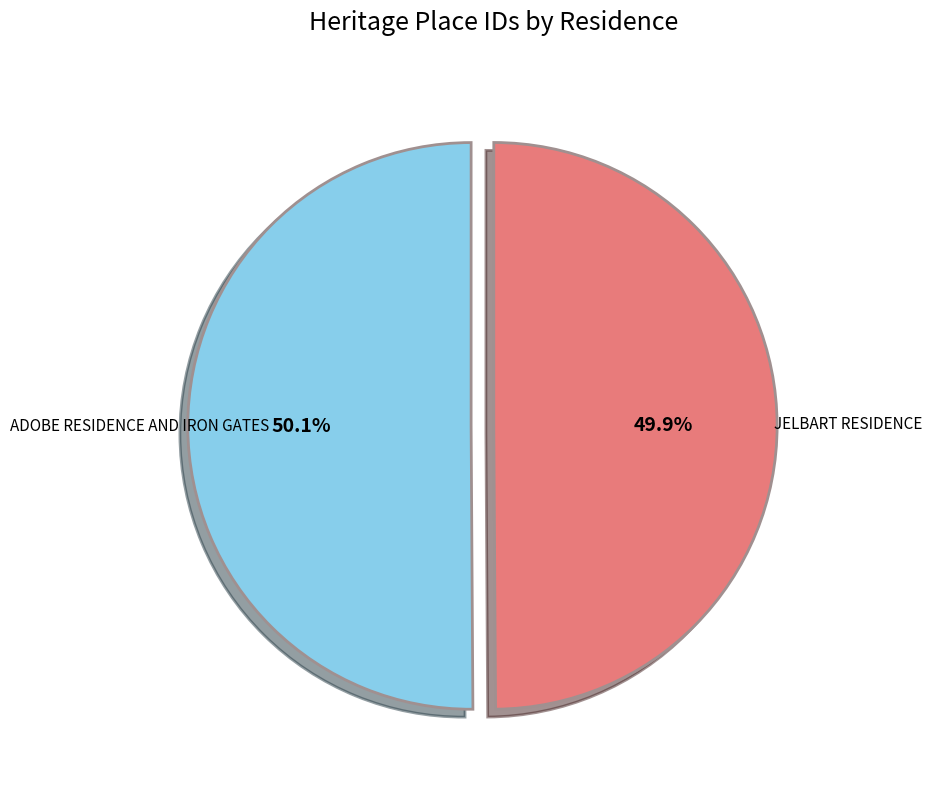

To the nearest percent, what is the combined percentage of ADOBE RESIDENCE AND IRON GATES and JELBART RESIDENCE?

100%